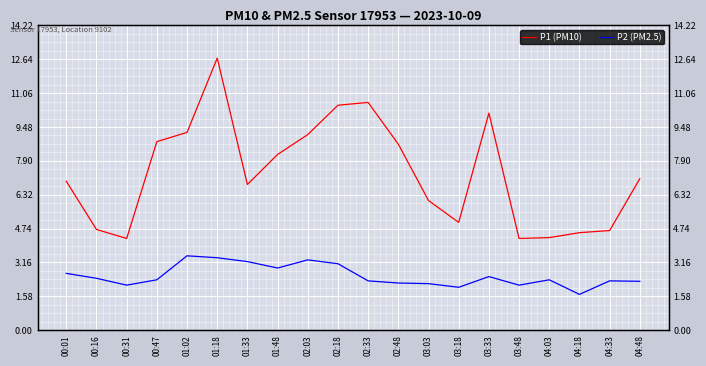

Is the value of P1 (PM10) at 03:33 greater than the value of P2 (PM2.5) at 02:48?

Yes